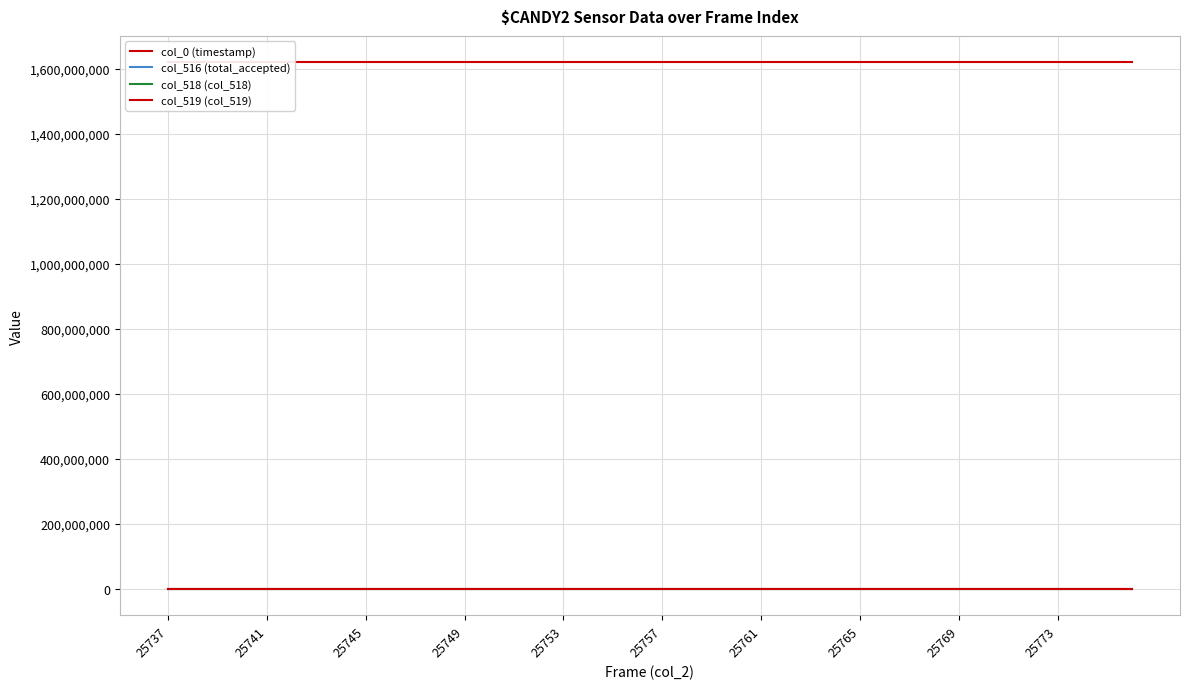

True or false: col_518 (col_518) has a value of 6184.5 at 33.

False